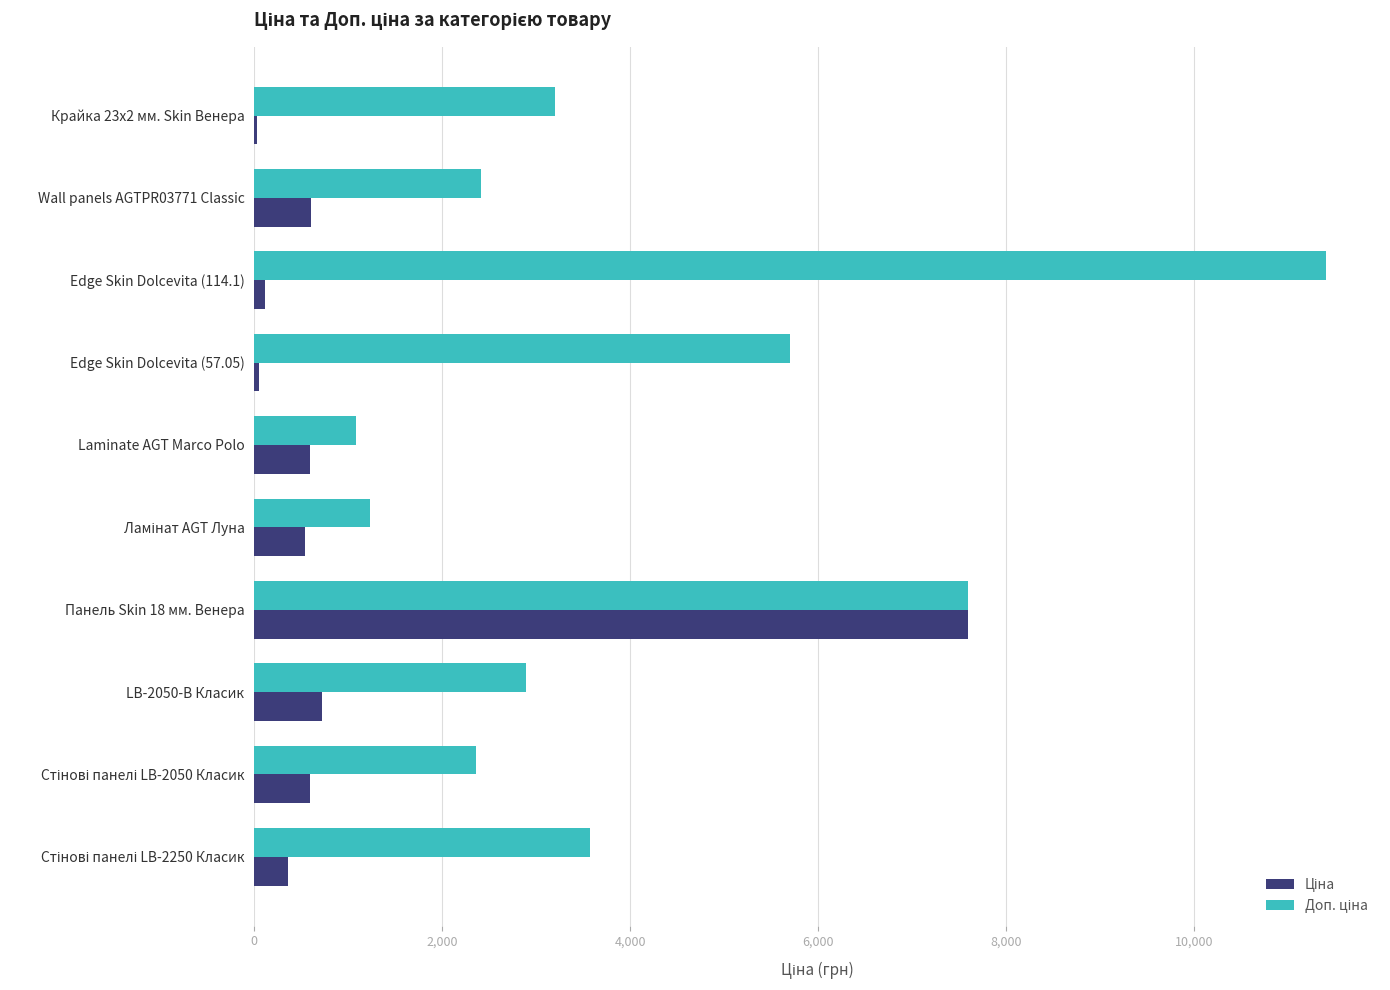

What is the total value across all series at Wall panels AGTPR03771 Classic?

3018.6